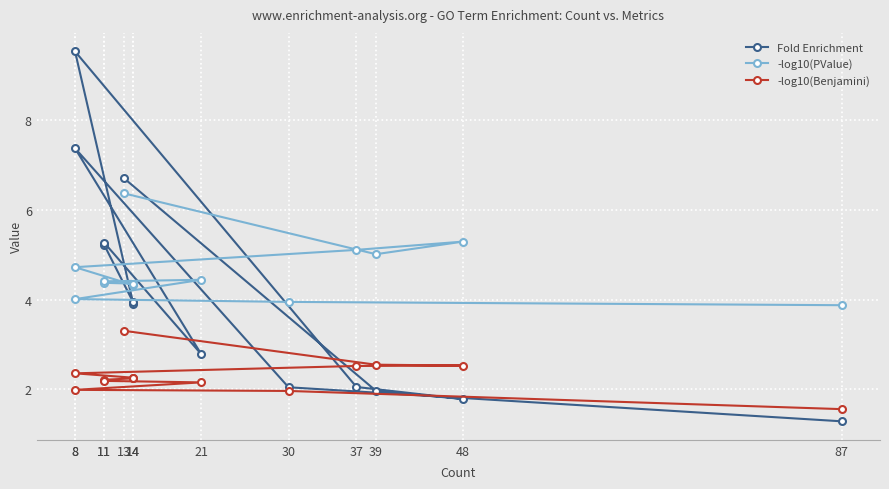

Reading left to right, transcribe all the data shown in this chart.

Fold Enrichment: 13=6.7	39=2.0	48=1.8	37=2.0	8=9.5	14=3.9	14=3.9	11=5.2	11=5.3	21=2.8	8=7.4	30=2.0	87=1.3
-log10(PValue): 13=6.4	39=5.0	48=5.3	37=5.1	8=4.7	14=4.3	14=4.4	11=4.4	11=4.4	21=4.4	8=4.0	30=3.9	87=3.9
-log10(Benjamini): 13=3.3	39=2.5	48=2.5	37=2.5	8=2.4	14=2.3	14=2.2	11=2.2	11=2.2	21=2.2	8=2.0	30=2.0	87=1.6